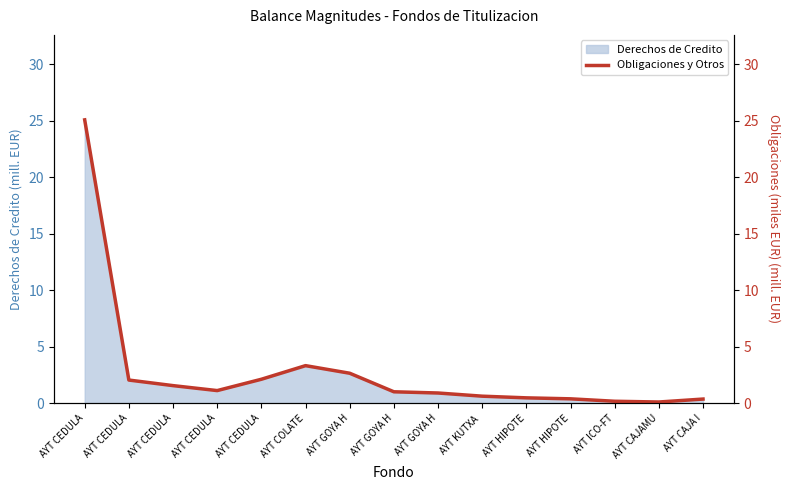

Where is the first local minimum?

AYT CEDULA